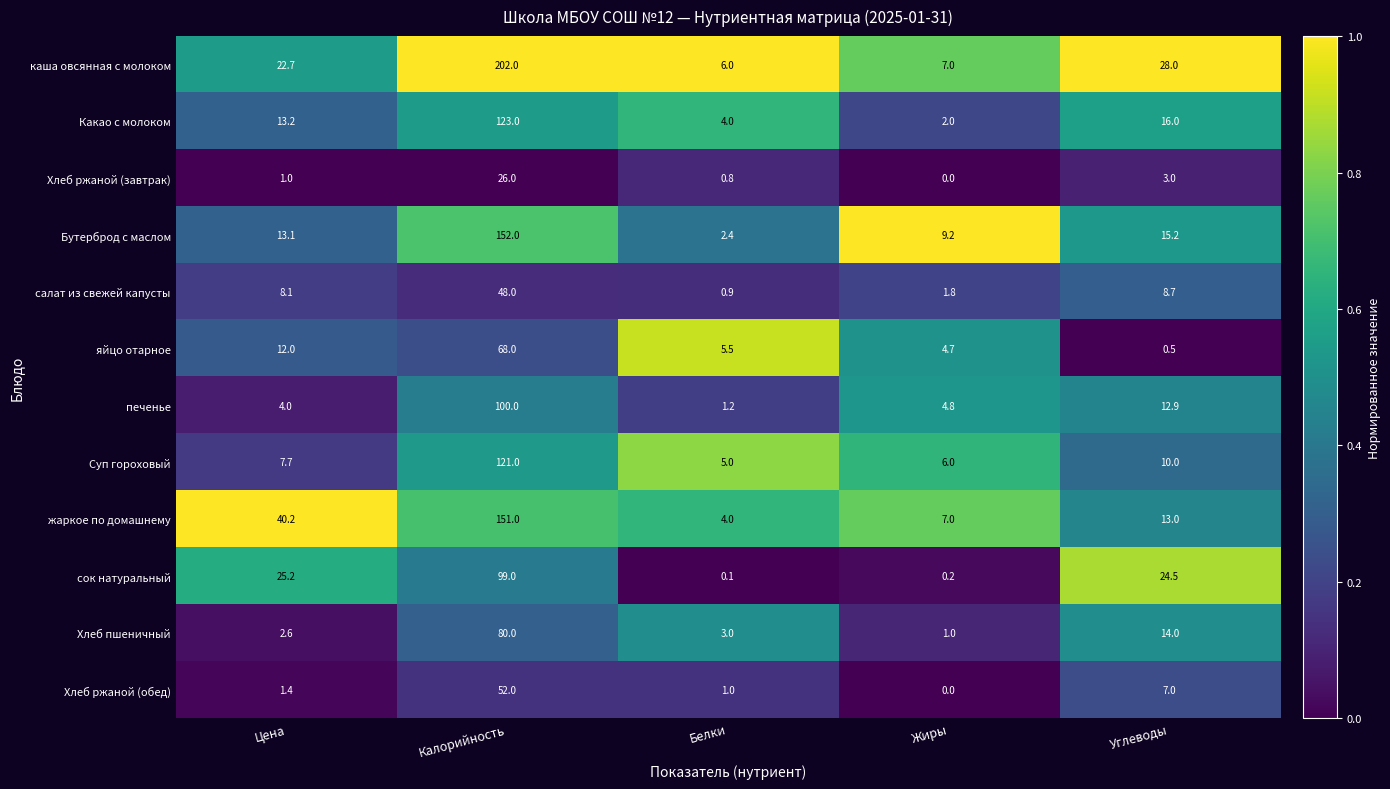

The value of Какао с молоком at Белки is 4.0. True or false?

True